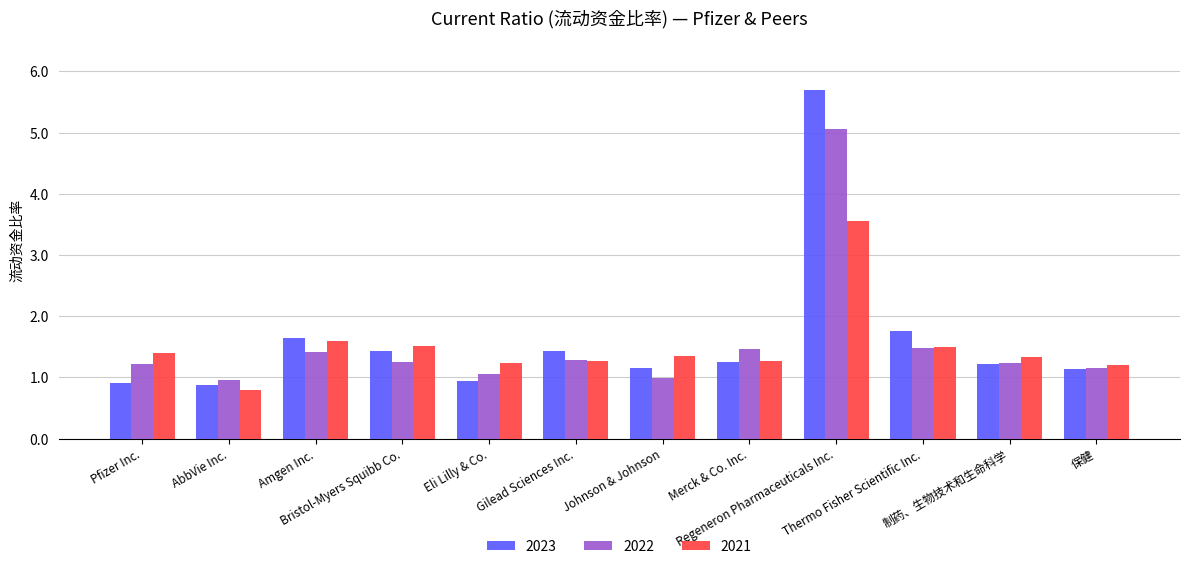

Which label corresponds to the largest value in the chart?

Regeneron Pharmaceuticals Inc.